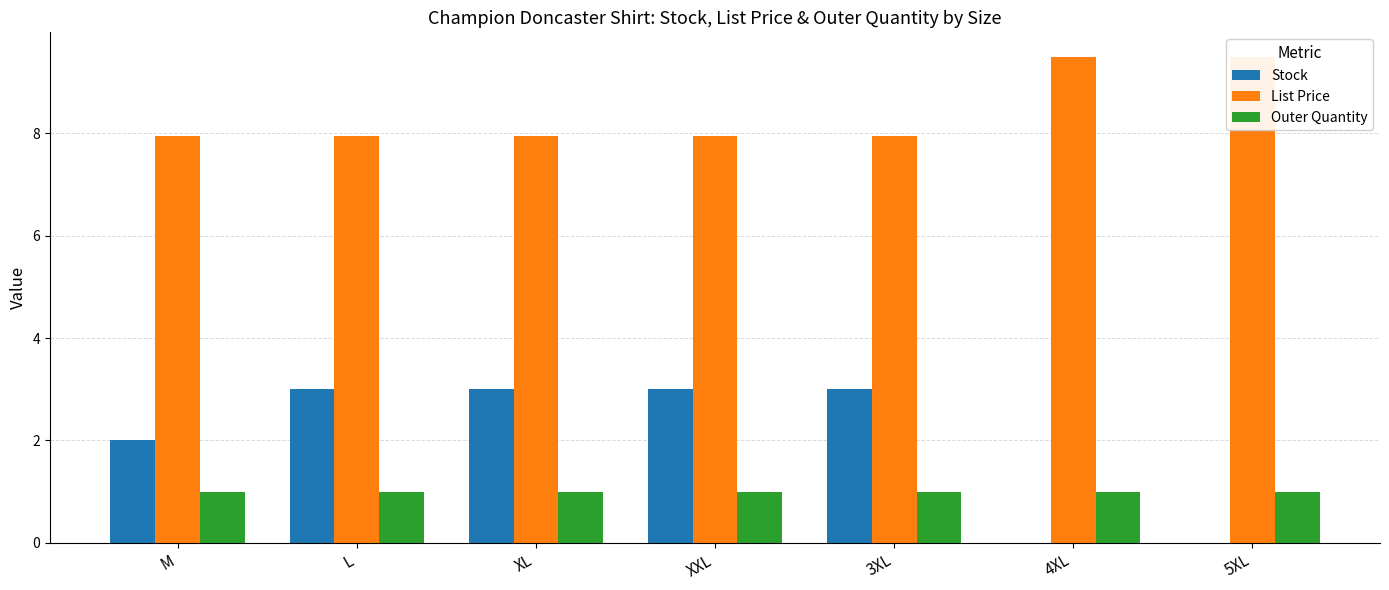

True or false: Stock has a value of 3.0 at XL.

True